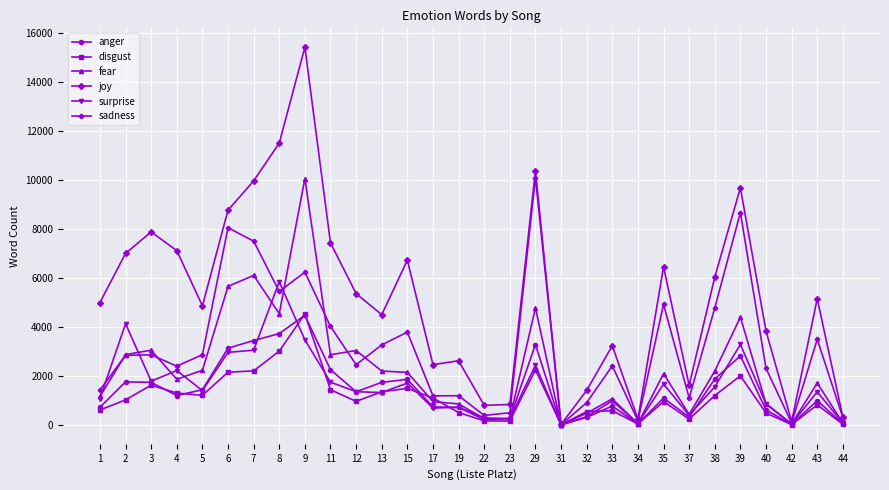

In surprise, how many points are higher than both neighbors (excluding endpoints)?

10